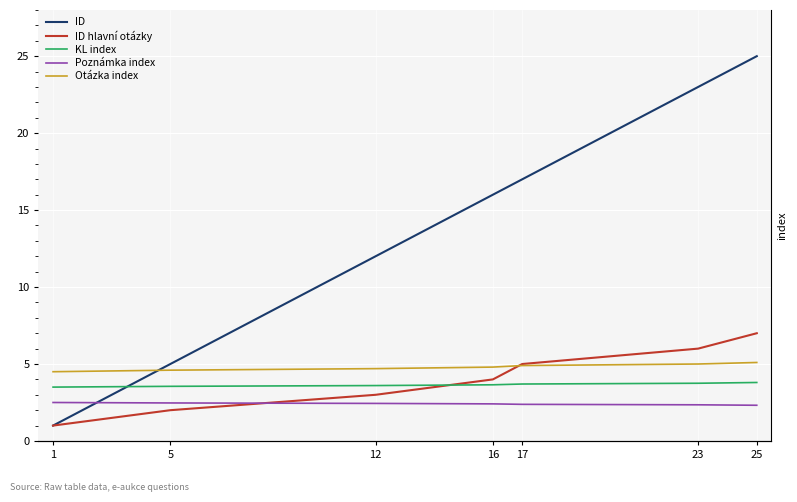

Reading left to right, what are all the values shown in this chart?

ID: 1=1.0	5=5.0	12=12.0	16=16.0	17=17.0	23=23.0	25=25.0
ID hlavní otázky: 1=1.0	5=2.0	12=3.0	16=4.0	17=5.0	23=6.0	25=7.0
KL index: 1=3.5	5=3.5	12=3.6	16=3.6	17=3.7	23=3.8	25=3.8
Poznámka index: 1=2.5	5=2.5	12=2.4	16=2.4	17=2.4	23=2.4	25=2.3
Otázka index: 1=4.5	5=4.6	12=4.7	16=4.8	17=4.9	23=5.0	25=5.1